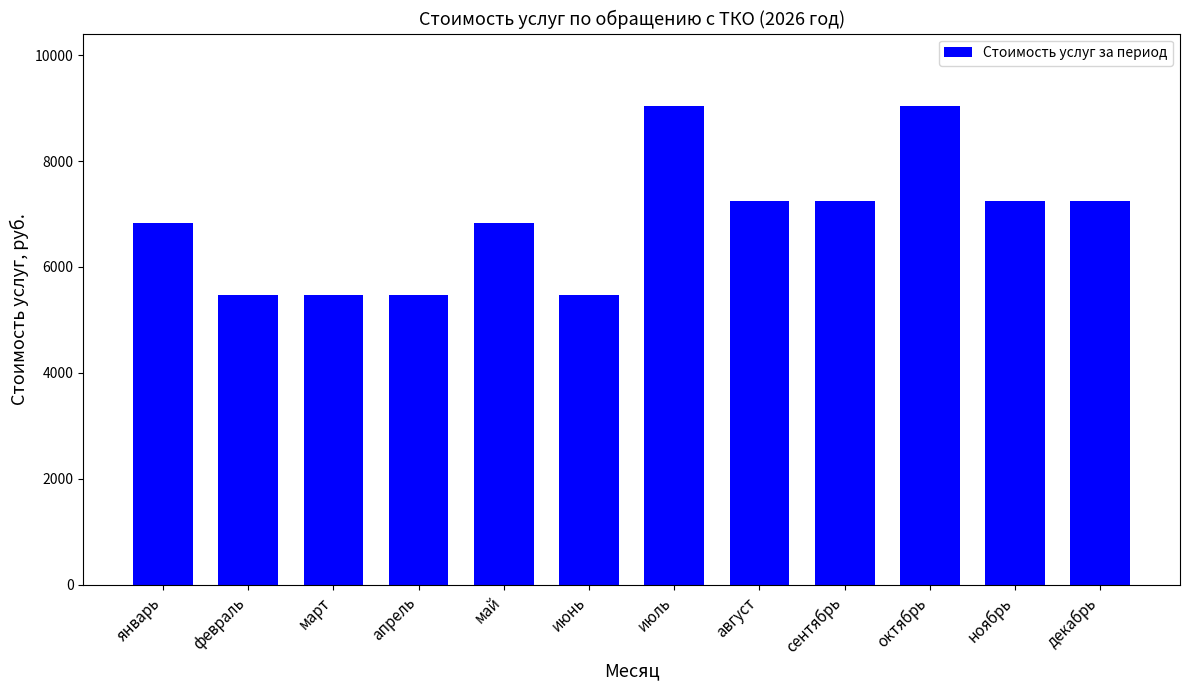

What value does the data have at март?

5470.3